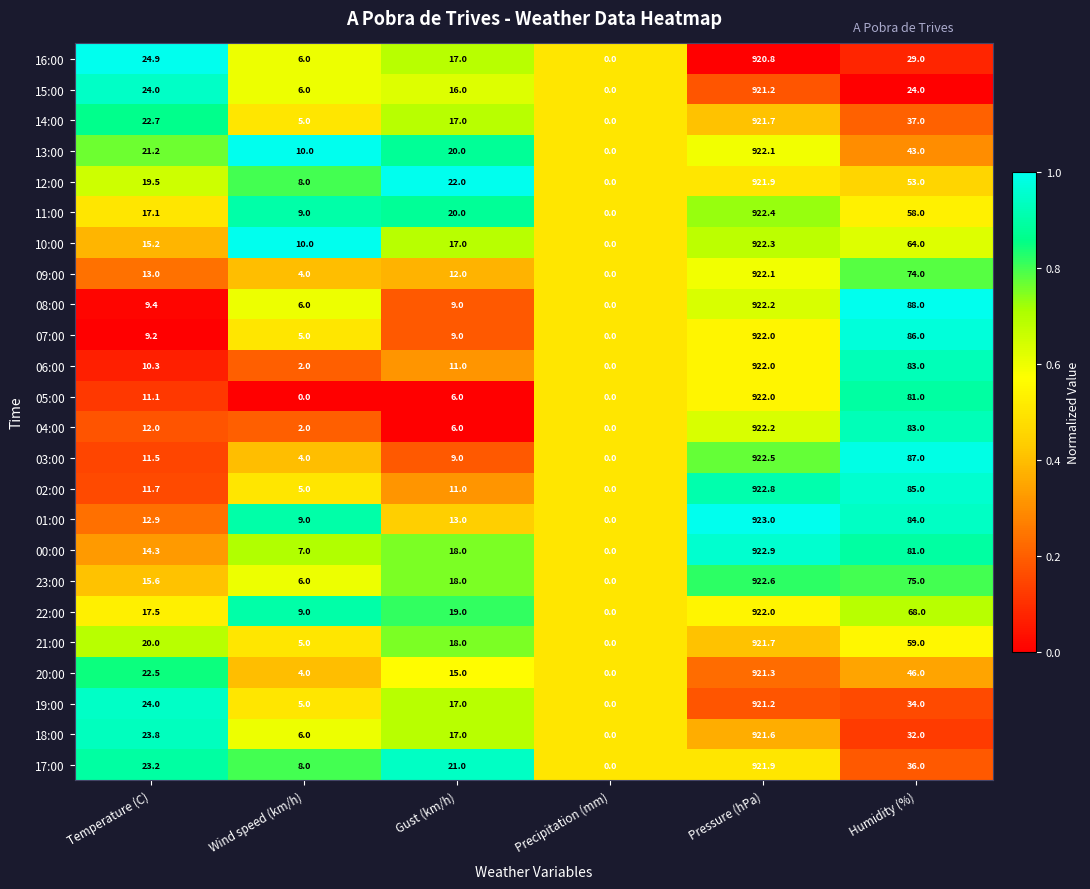

What is the difference between the highest and lowest values at Gust (km/h)?

16.0